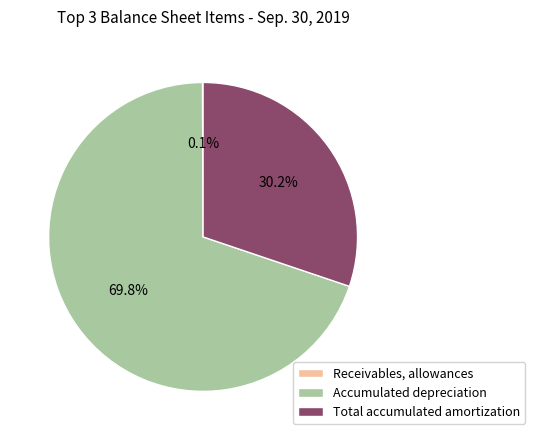

Which slice is the largest?

Accumulated depreciation